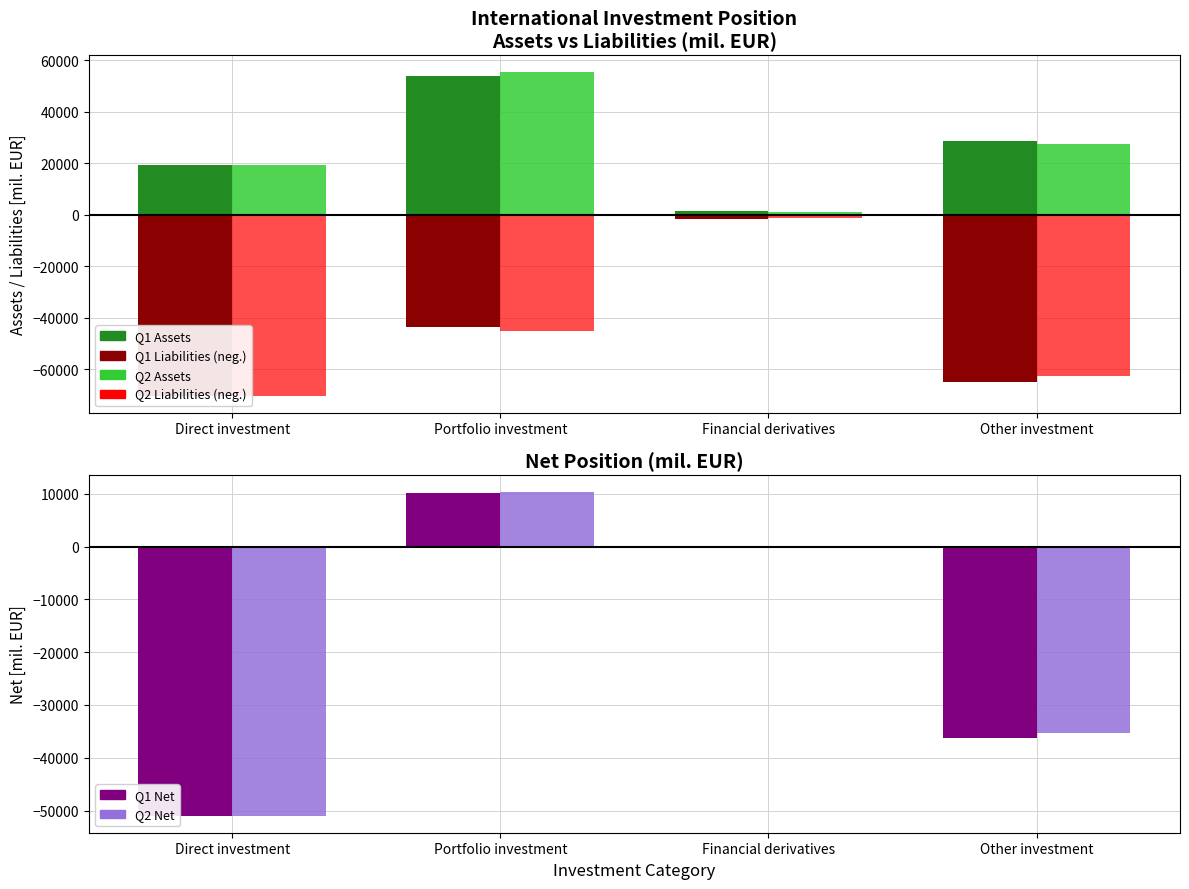

Which series has the widest spread of values?

Q2 Liabilities